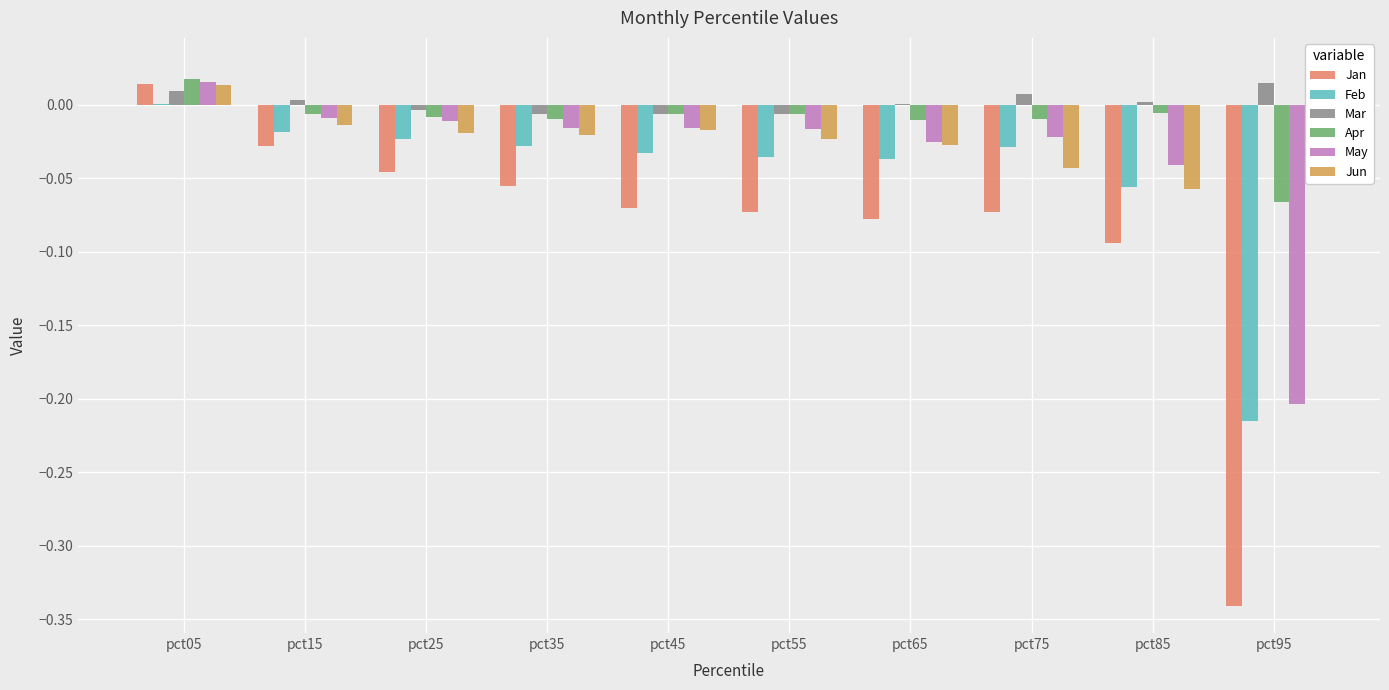

How many data points in Jan are less than 0?

9